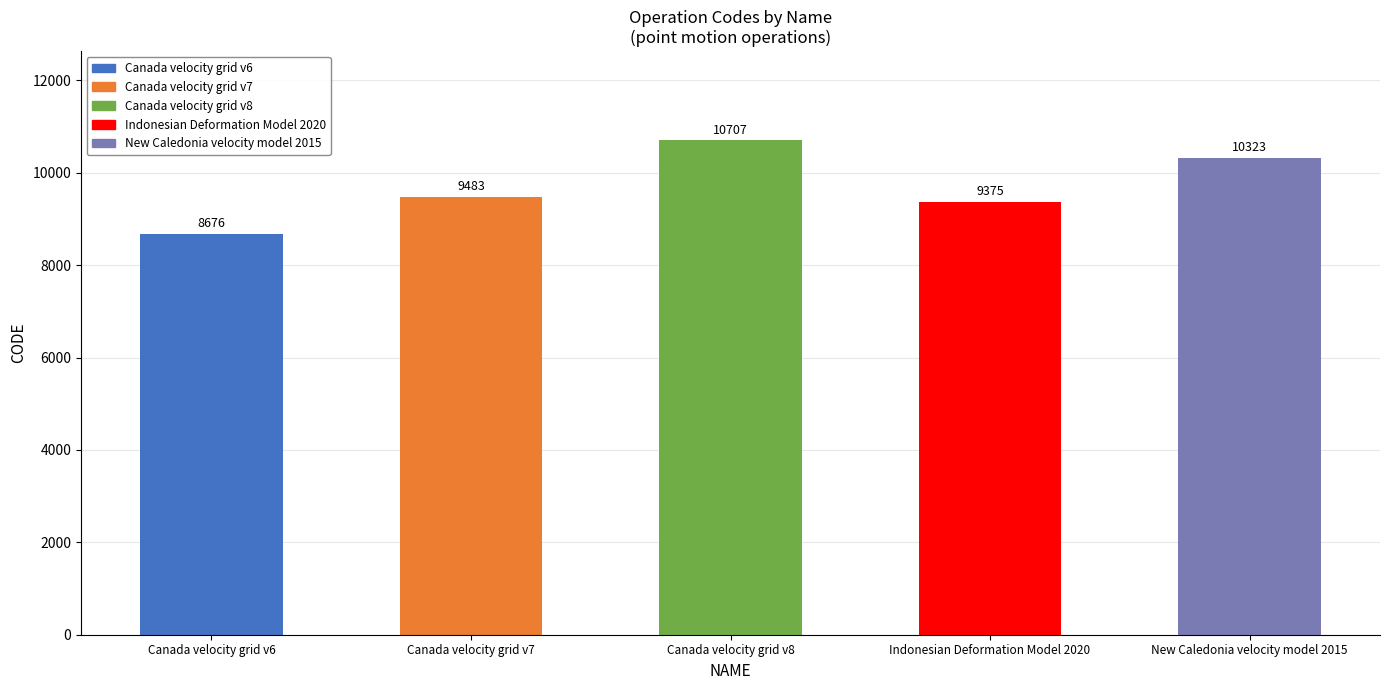

How many bars are there in total?

5